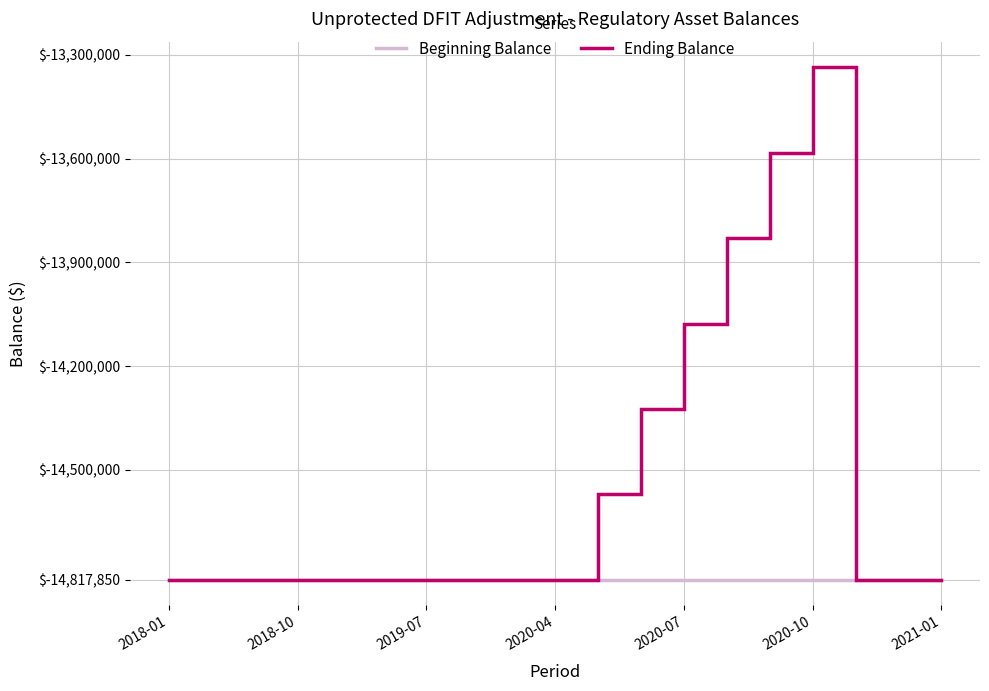

What is the maximum value shown in the chart?

-13336065.2